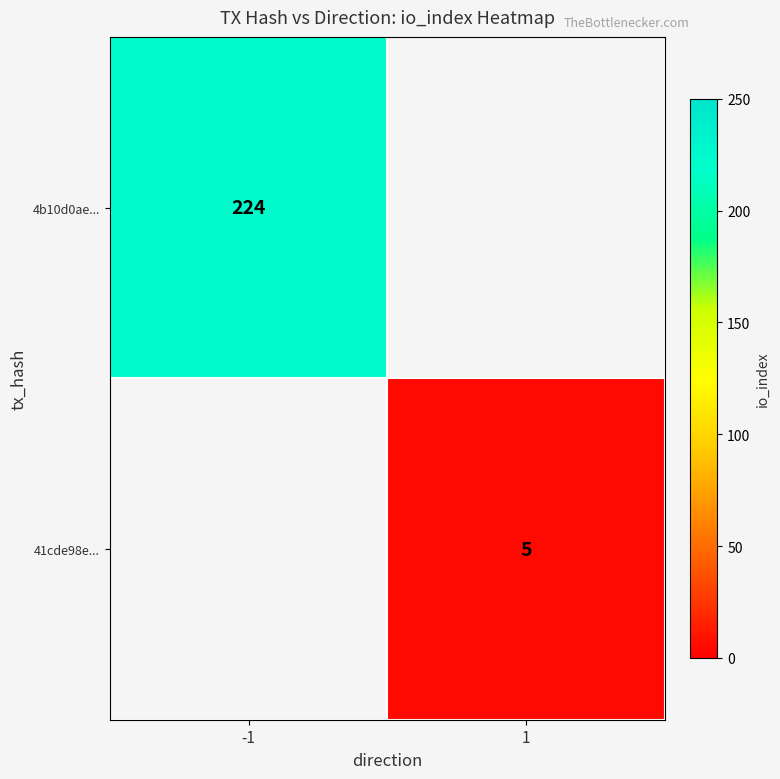

Is it true that 41cde98e... equals 5 at 1?

True